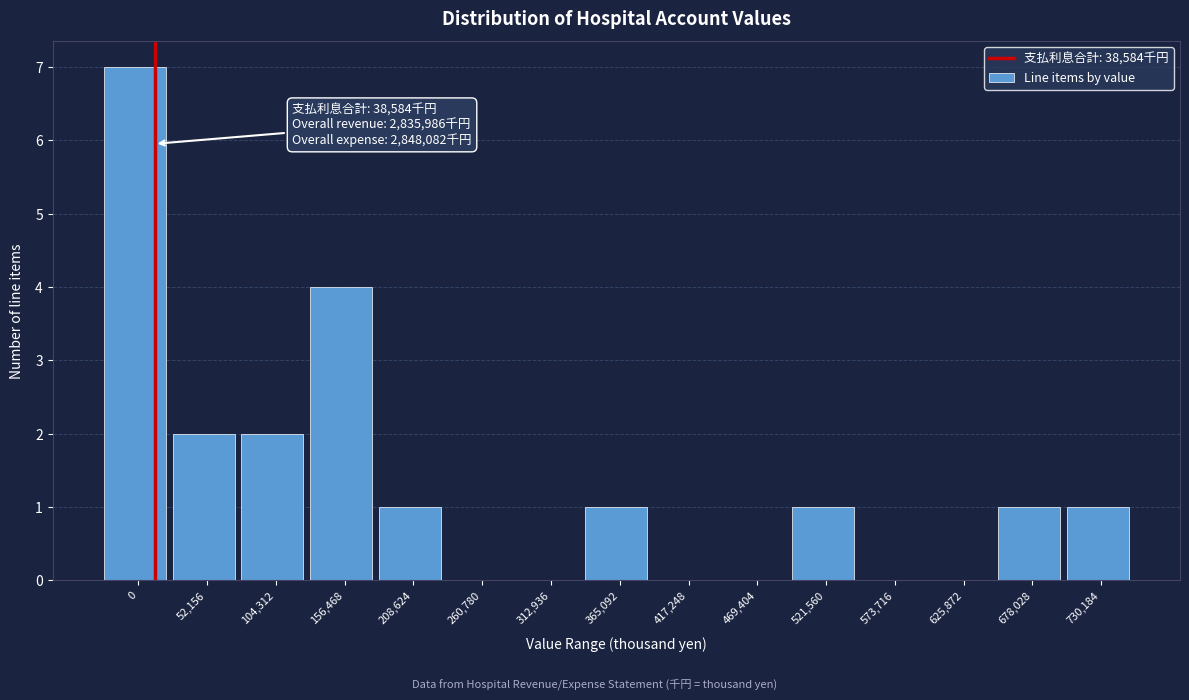

Reading left to right, extract all data points from this chart.

0=7	52,156=2	104,312=2	156,468=4	208,624=1	260,780=0	312,936=0	365,092=1	417,248=0	469,404=0	521,560=1	573,716=0	625,872=0	678,028=1	730,184=1